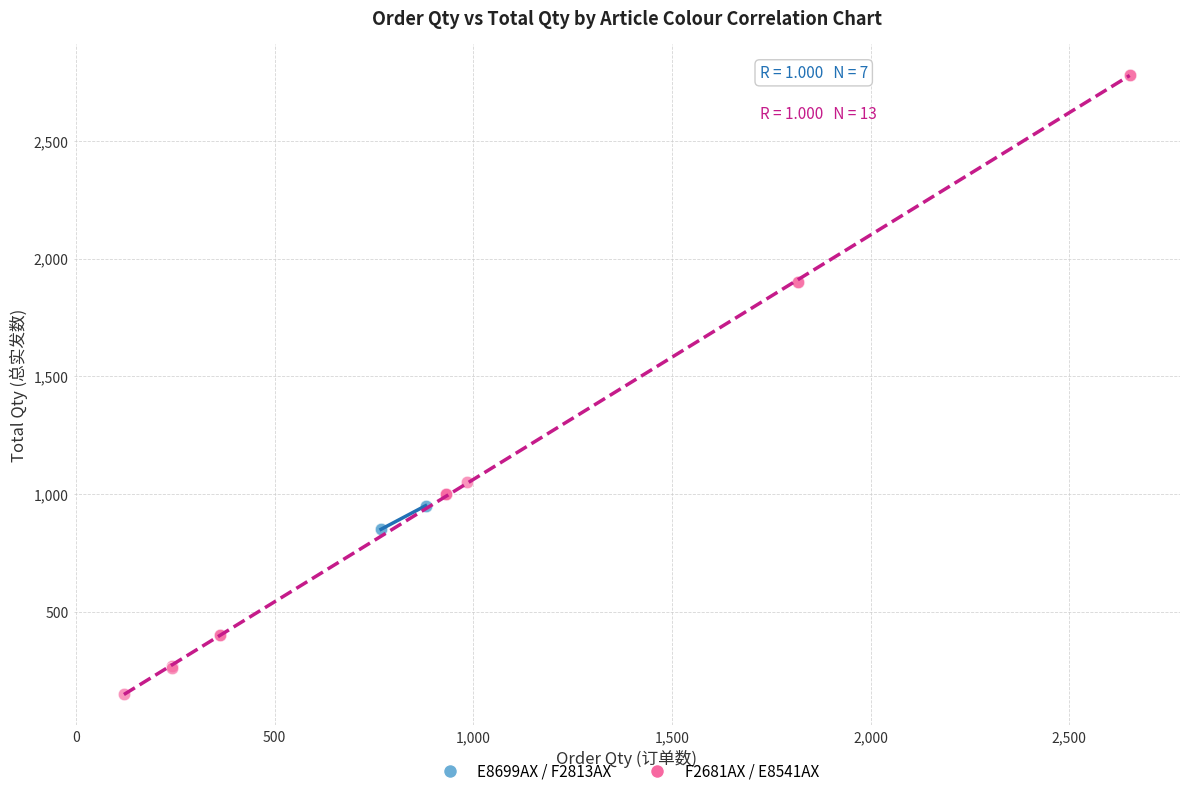

Which series contains the highest Y value?

F2681AX / E8541AX